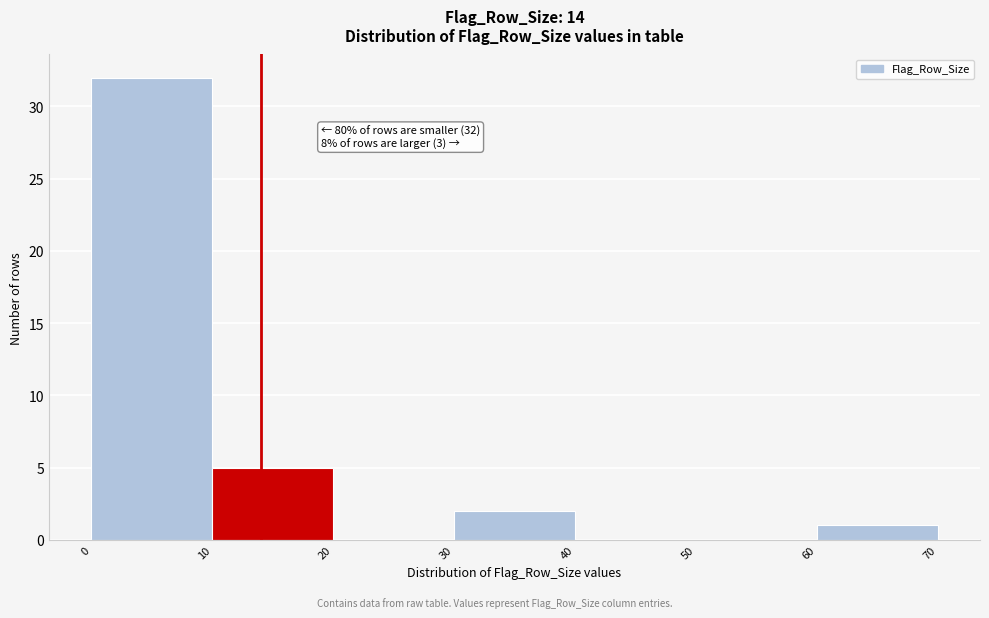

Which range on the x-axis has the tallest bar?

0 to 10